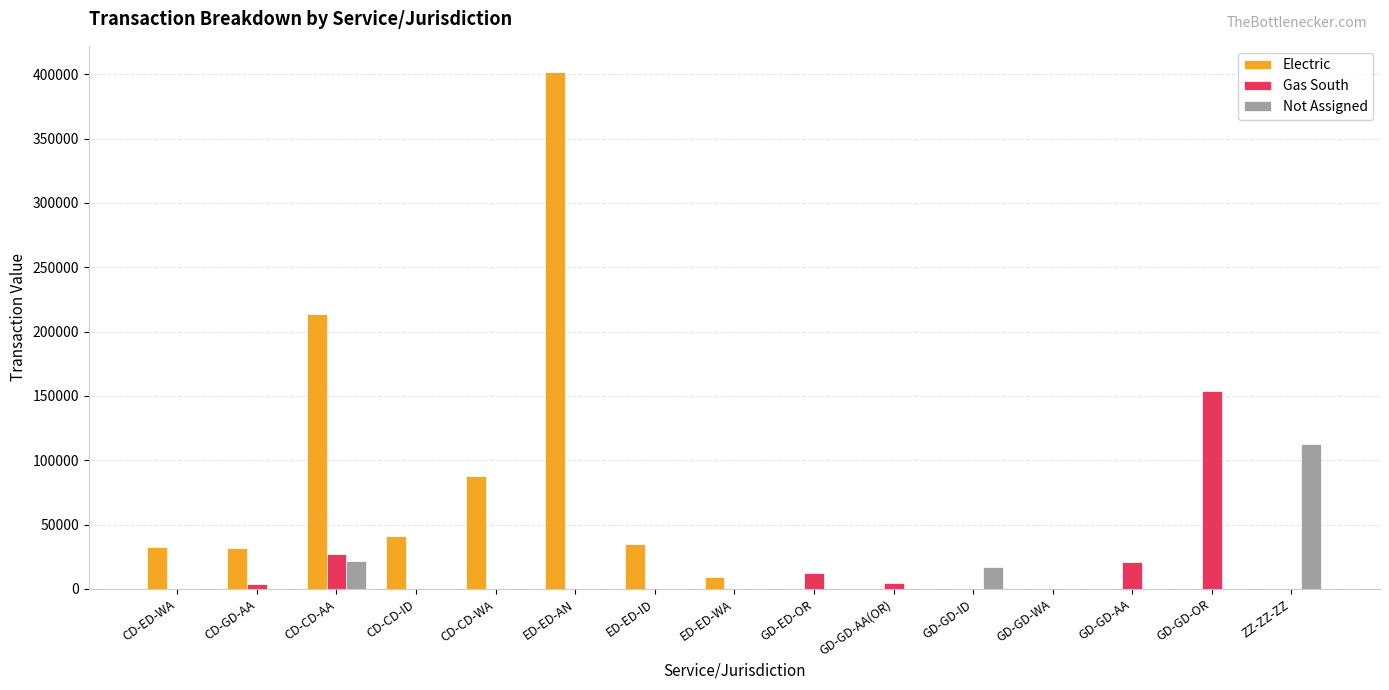

Which series has the largest total across all categories?

Electric